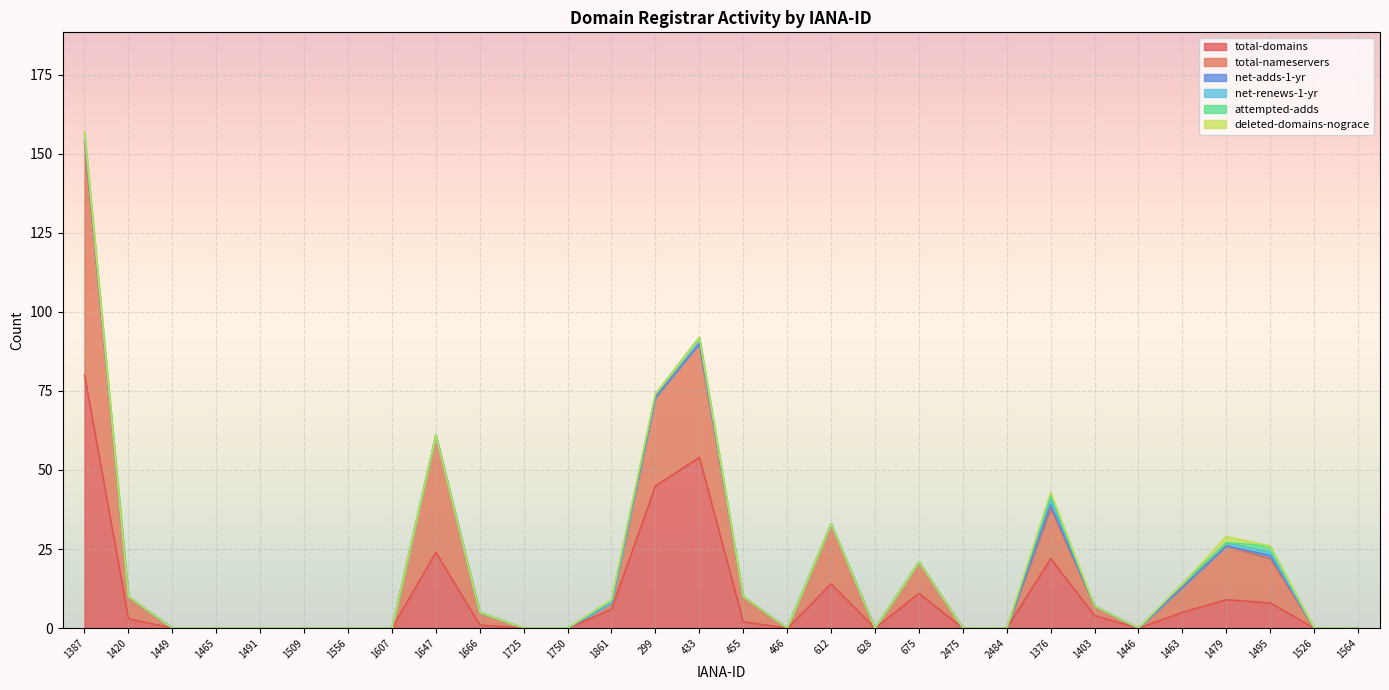

At which label does total-nameservers first exceed 2?

1387